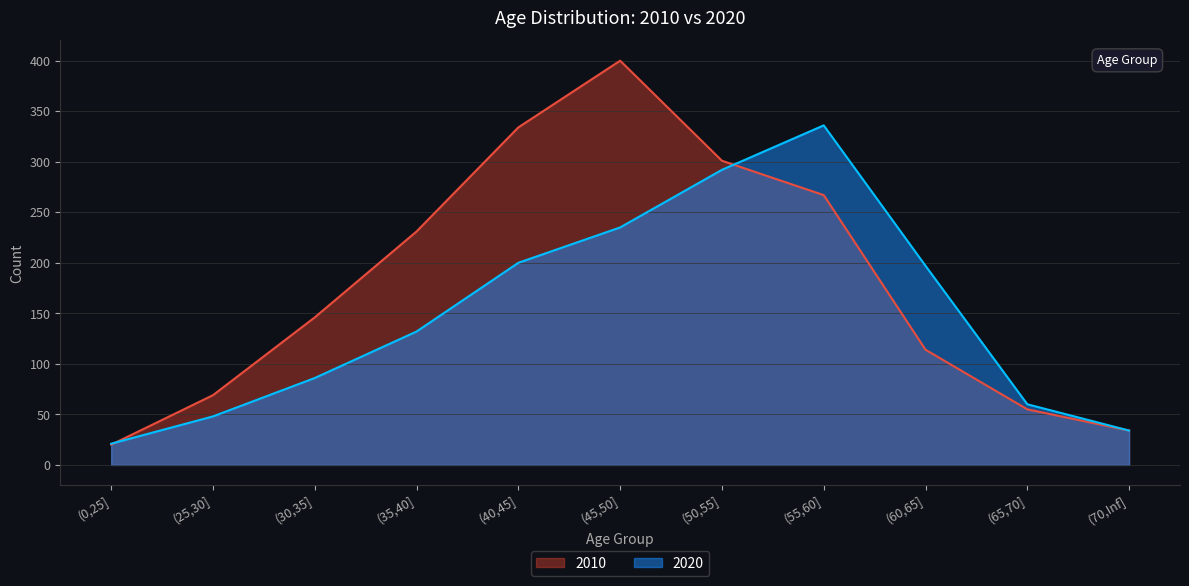

Which series has the largest total across all categories?

2010